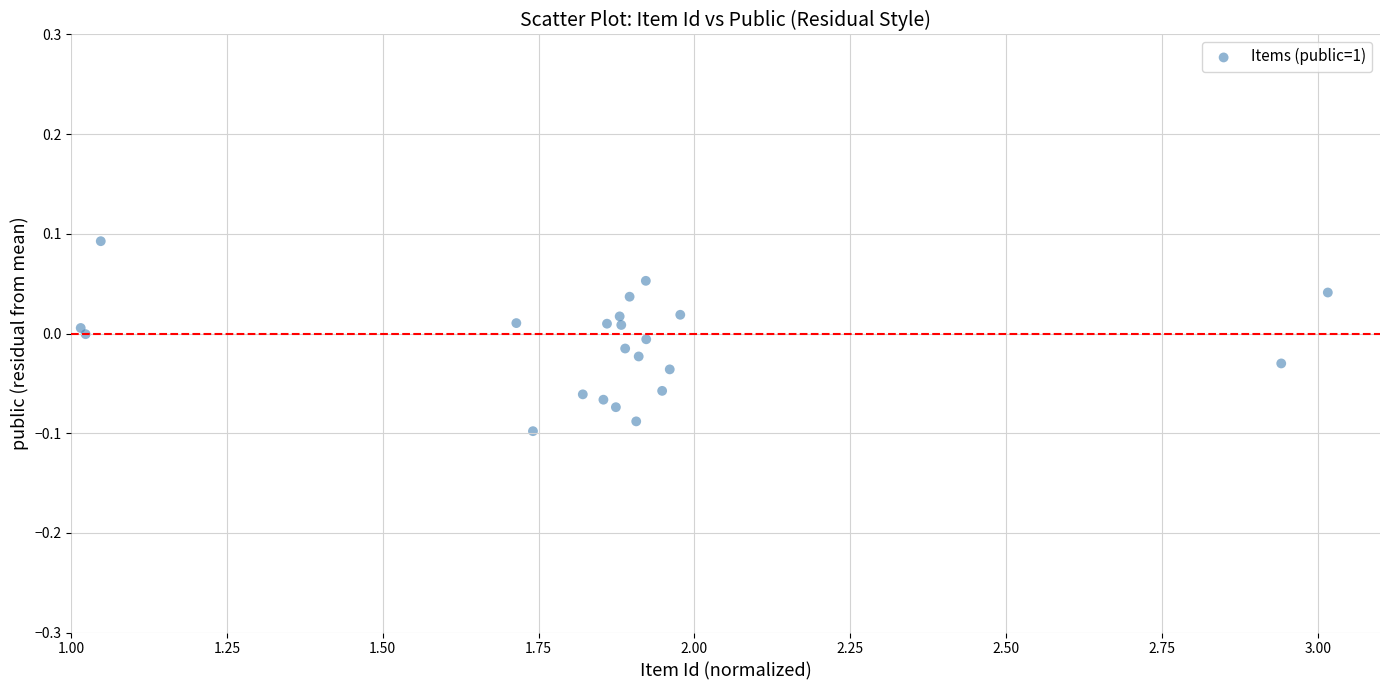

What is the range of X values (max minus min)?

2.0